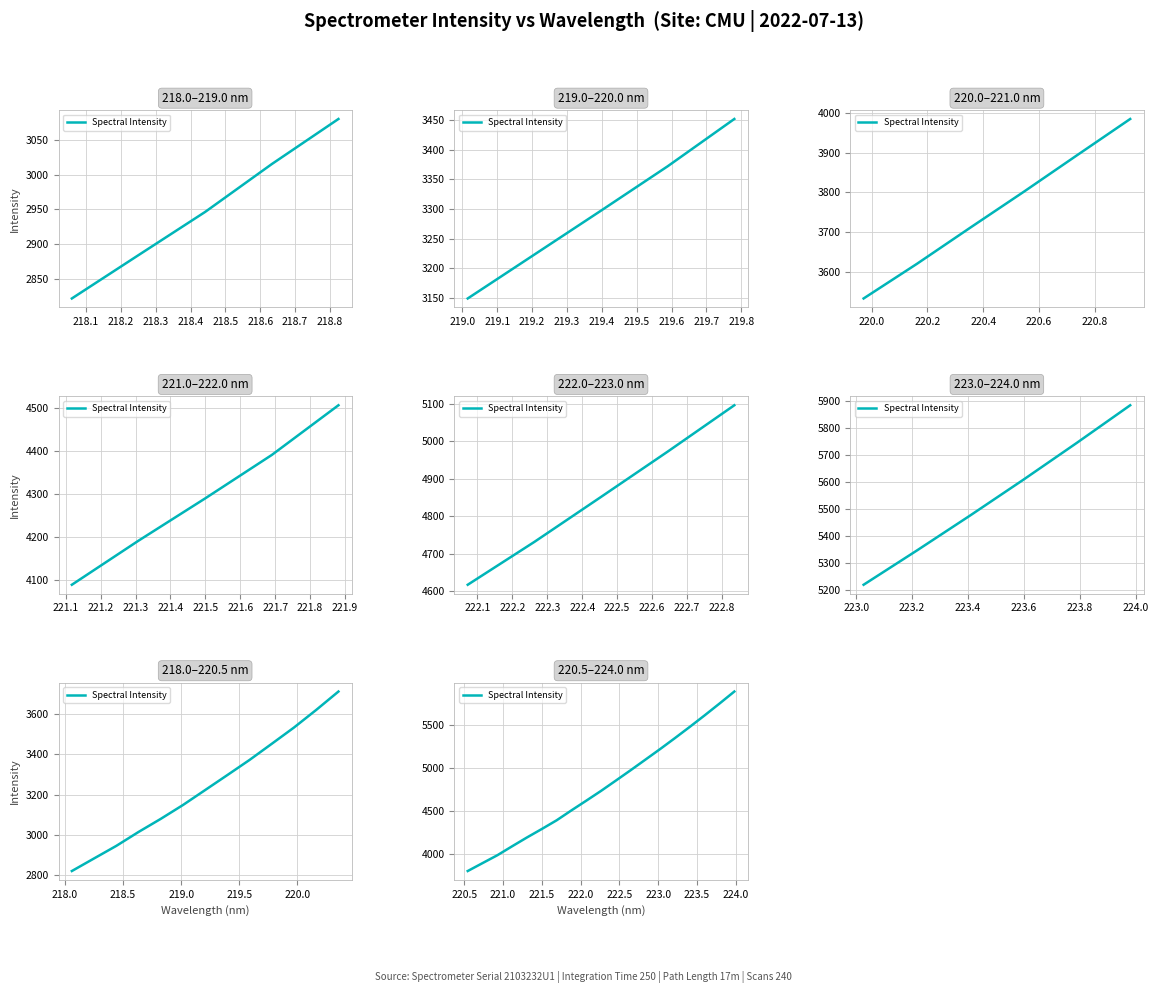

What is the label of the 19th point from the right?

218.0